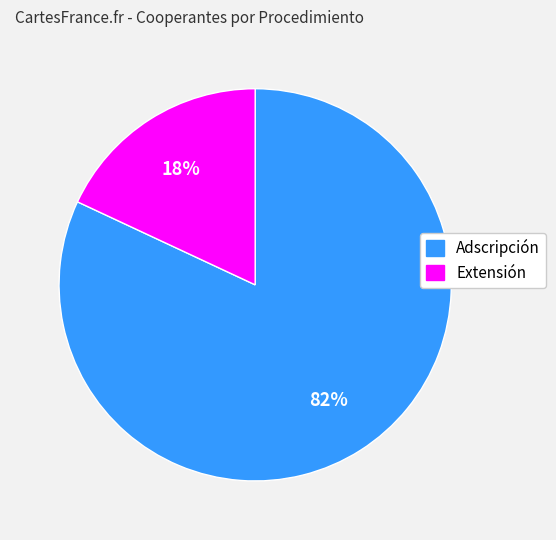

Which category has the smallest portion of the pie?

Extensión